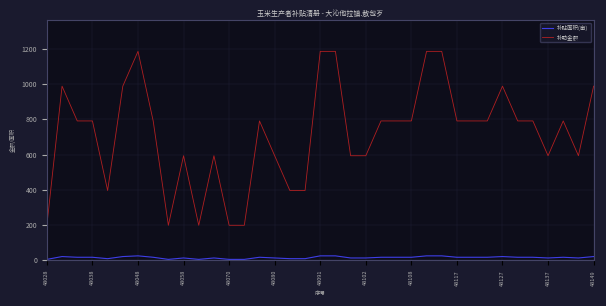

What is the lowest value of the 补助金额 series?

197.7